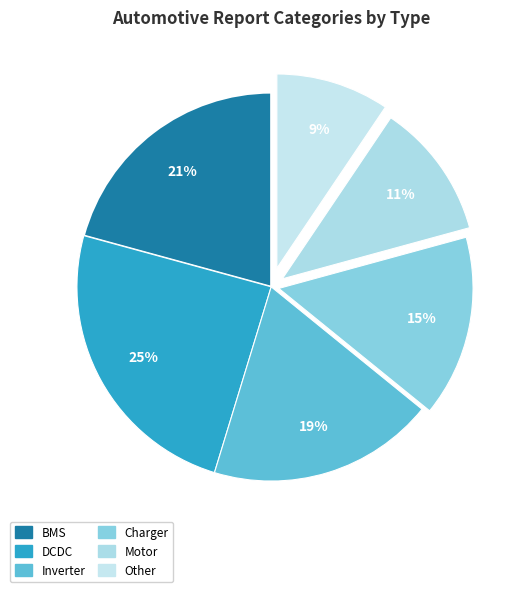

Is BMS the majority of the pie?

No